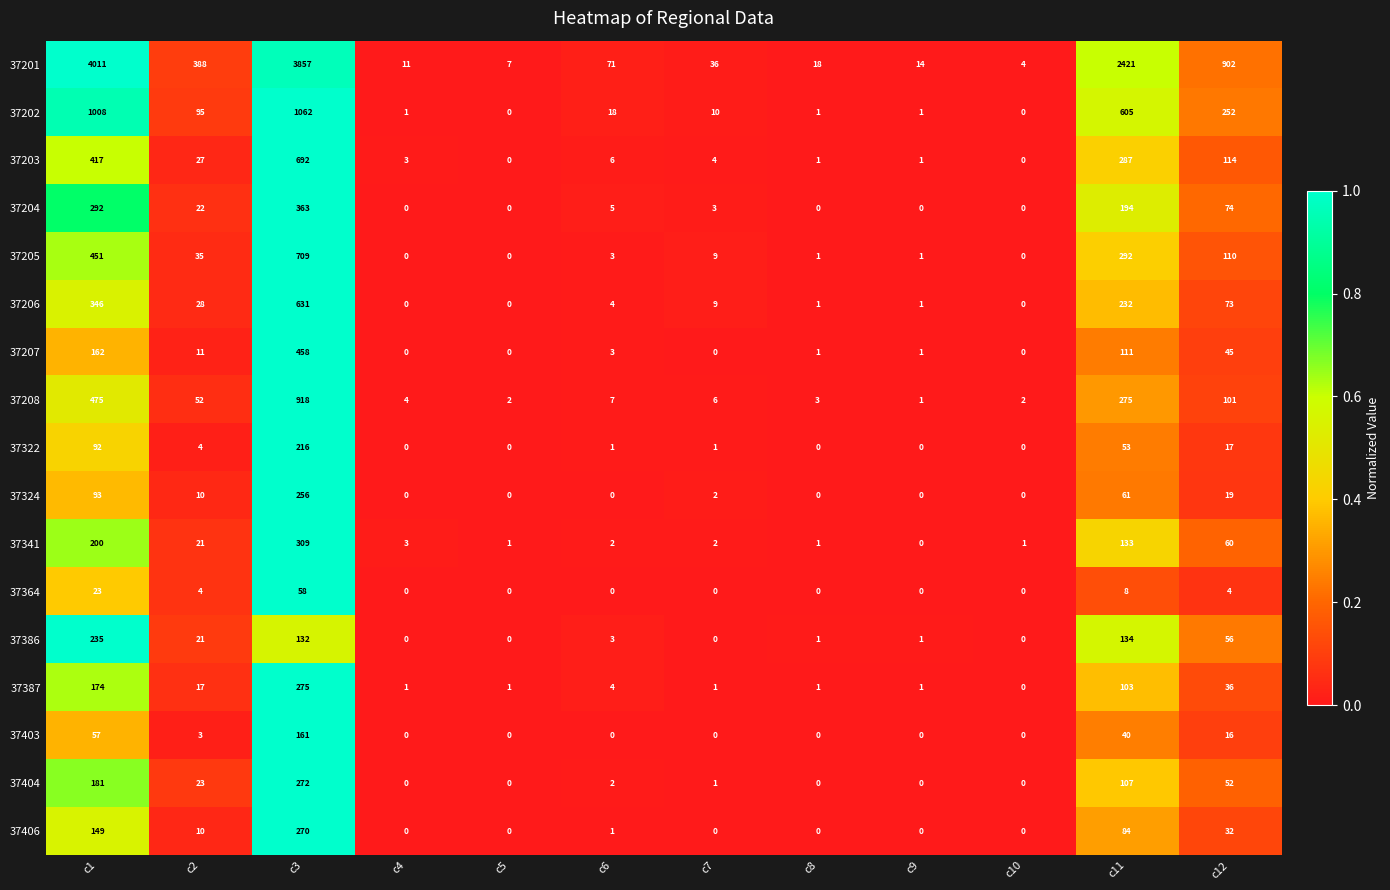

What is the greatest value displayed?

4011